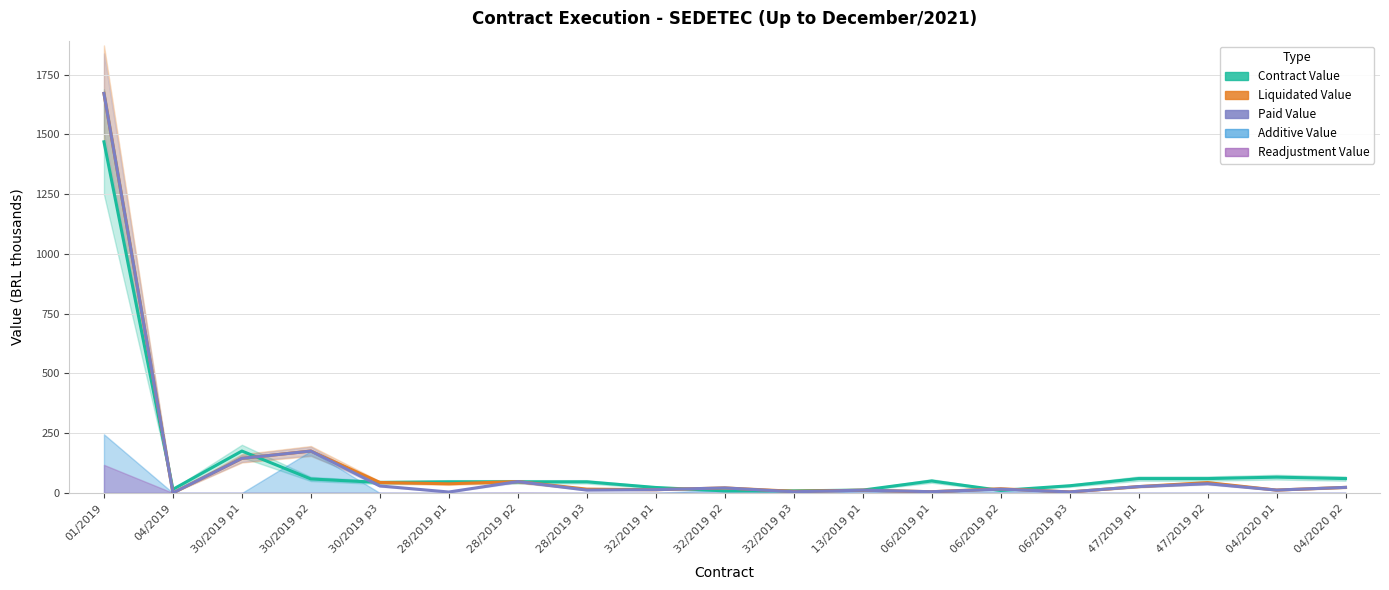

At which category is the sum across all series the highest?

01/2019